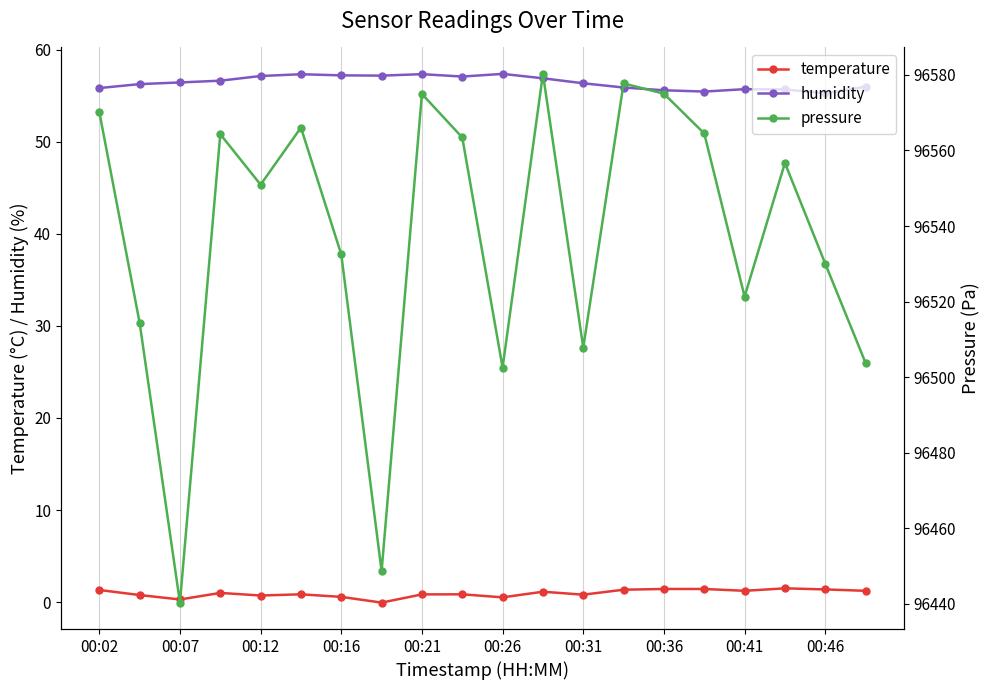

What is the smallest value displayed?

-0.1